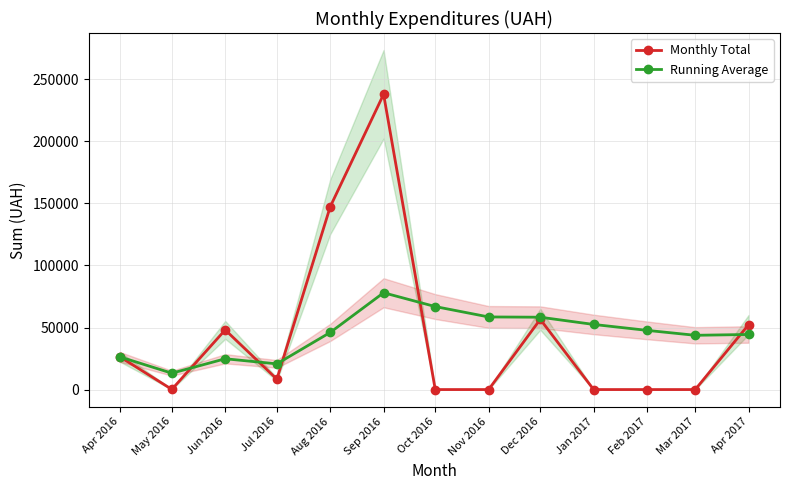

What is the sum of the Monthly Total values at Aug 2016 and Oct 2016?

147345.0